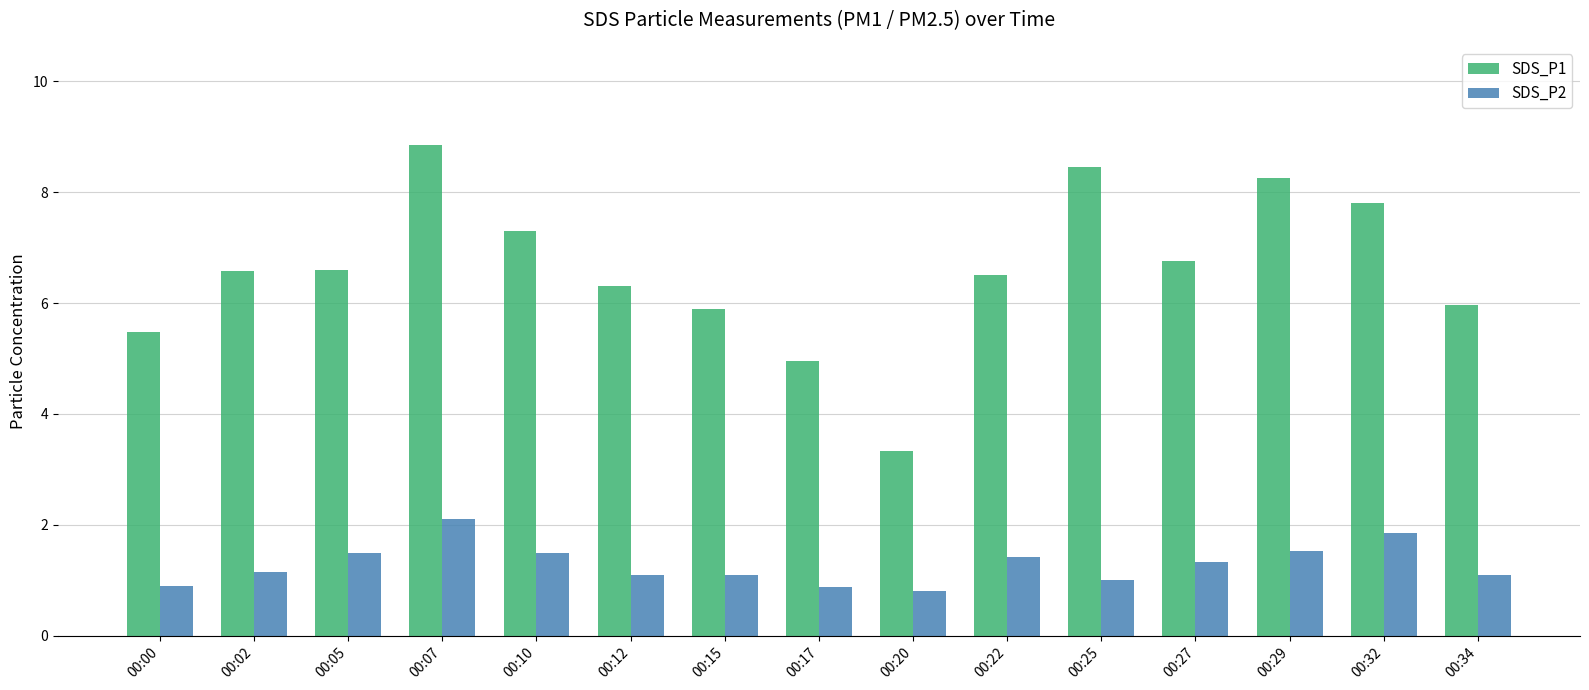

List the series in order of their overall mean, highest first.

SDS_P1, SDS_P2